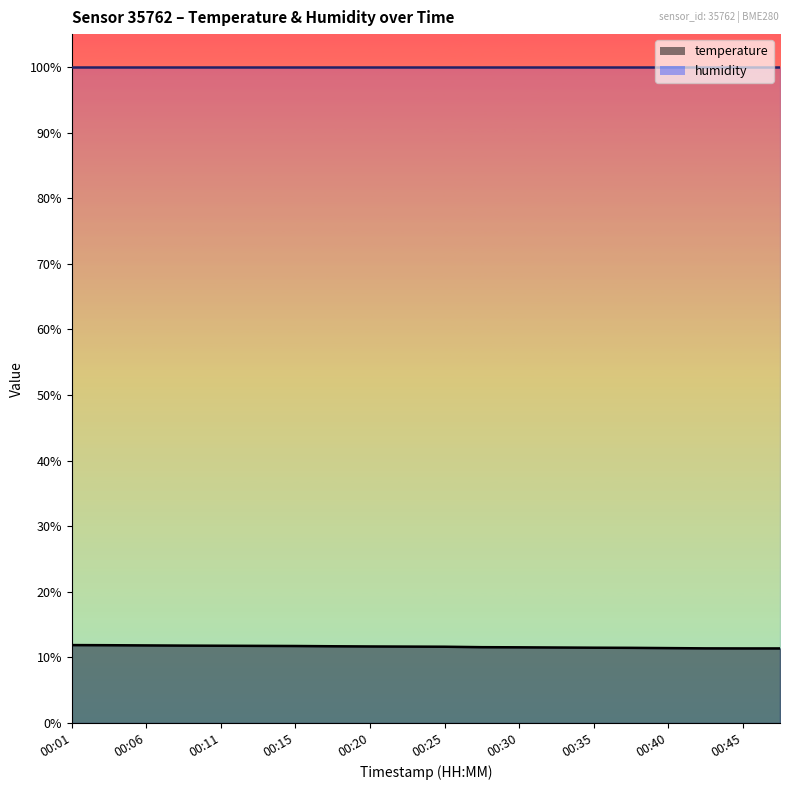

What is the difference between the values at 00:42 and 00:35?

0.1